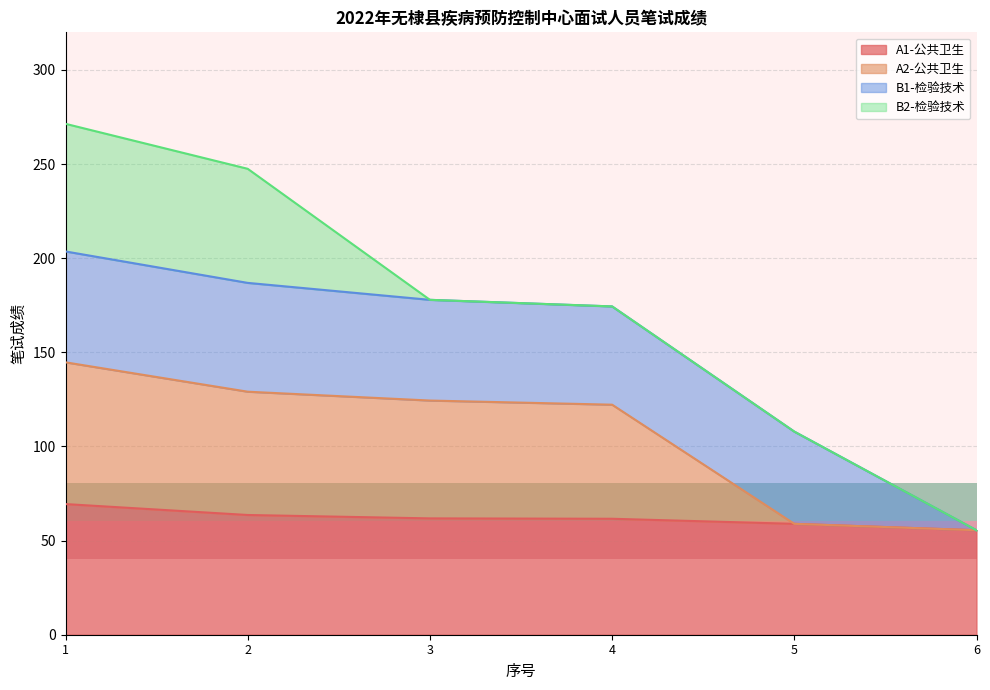

Between 1 and 2, which is larger?

1